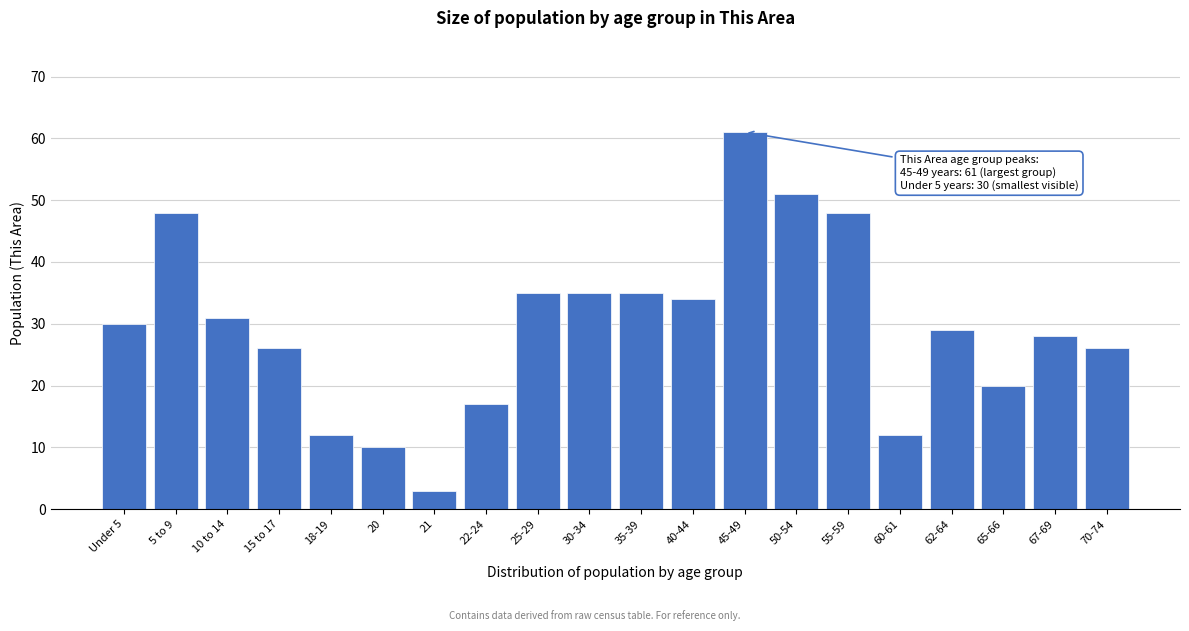

Reading left to right, list all the values displayed in this chart.

Under 5=30	5 to 9=48	10 to 14=31	15 to 17=26	18-19=12	20=10	21=3	22-24=17	25-29=35	30-34=35	35-39=35	40-44=34	45-49=61	50-54=51	55-59=48	60-61=12	62-64=29	65-66=20	67-69=28	70-74=26